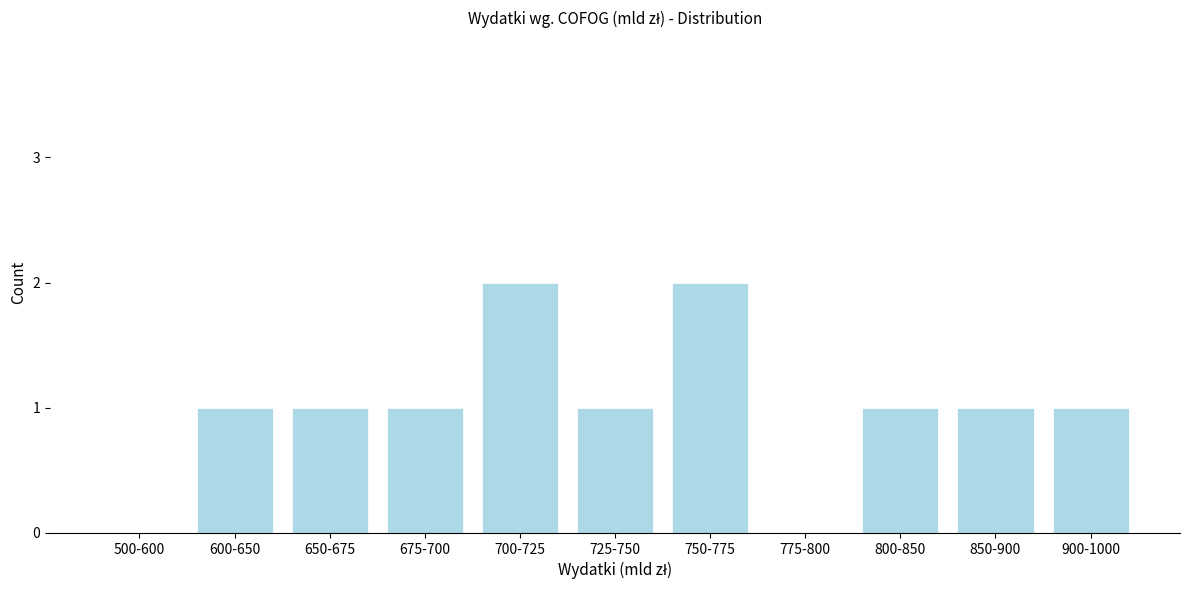

Reading right to left, extract all data points from this chart.

900-1000=1	850-900=1	800-850=1	775-800=0	750-775=2	725-750=1	700-725=2	675-700=1	650-675=1	600-650=1	500-600=0